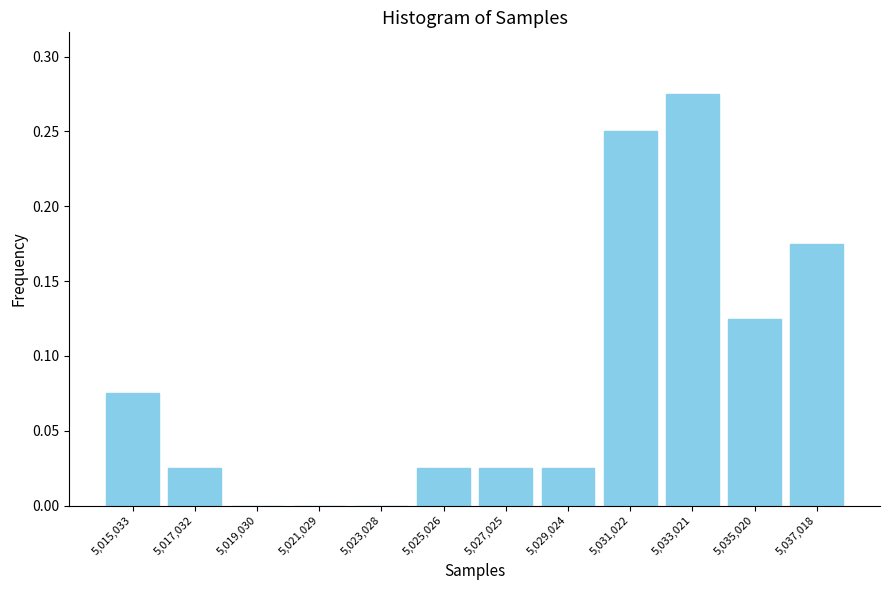

The value at 5,023,028 is 0.0. True or false?

True